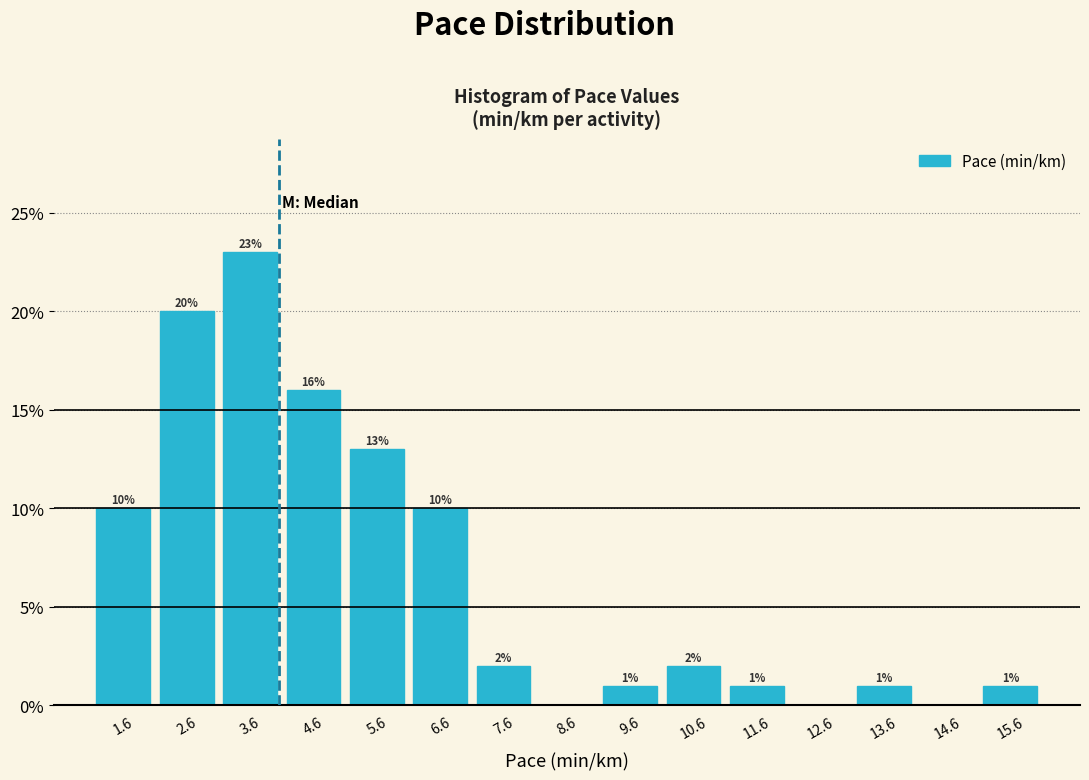

Which range on the x-axis has the tallest bar?

3.1 to 4.1